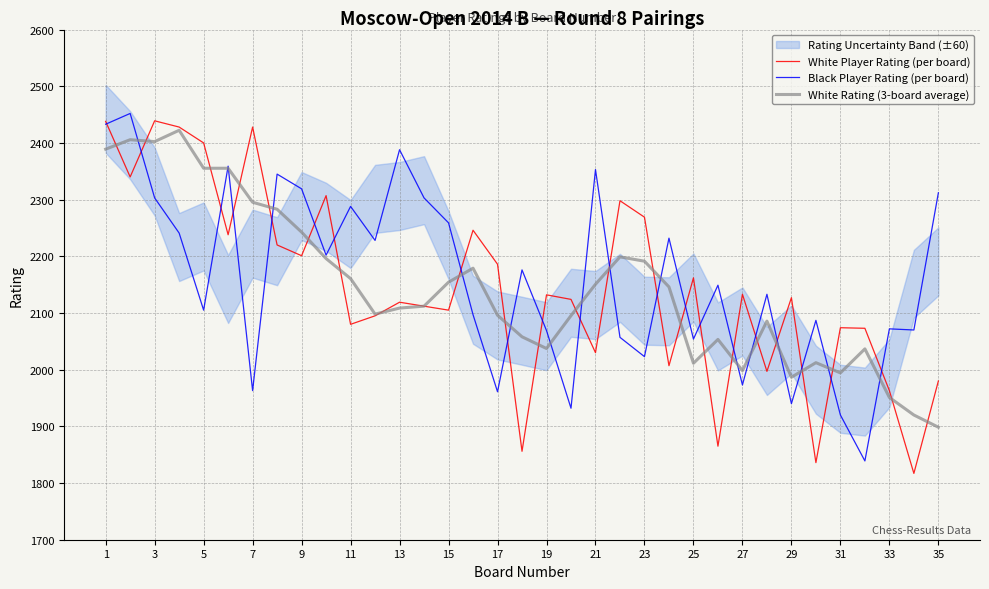

What is the smallest value displayed?

1817.0